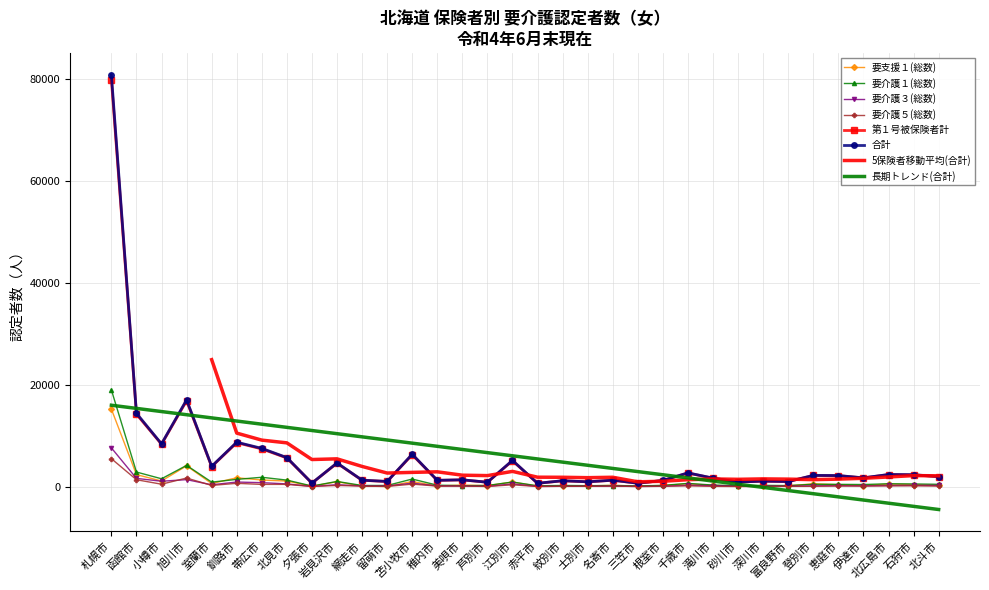

What is the label of the 8th point from the left?

北見市